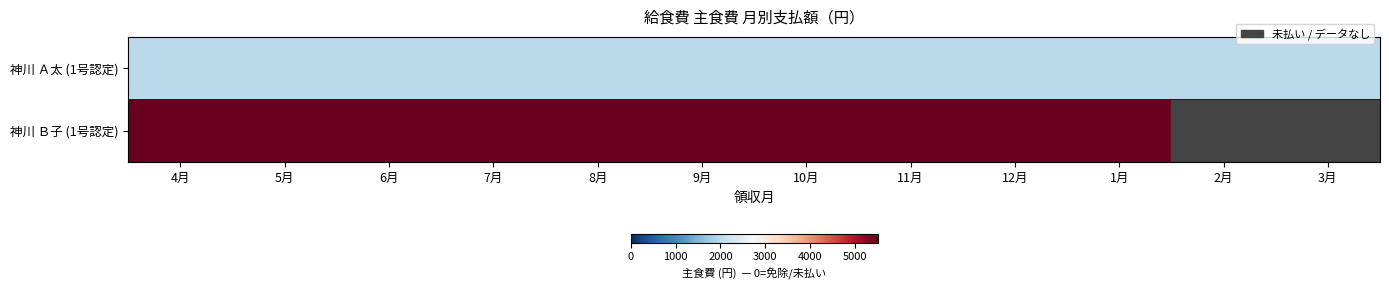

At which label does 神川 Ａ太 (1号認定) reach its minimum?

4月